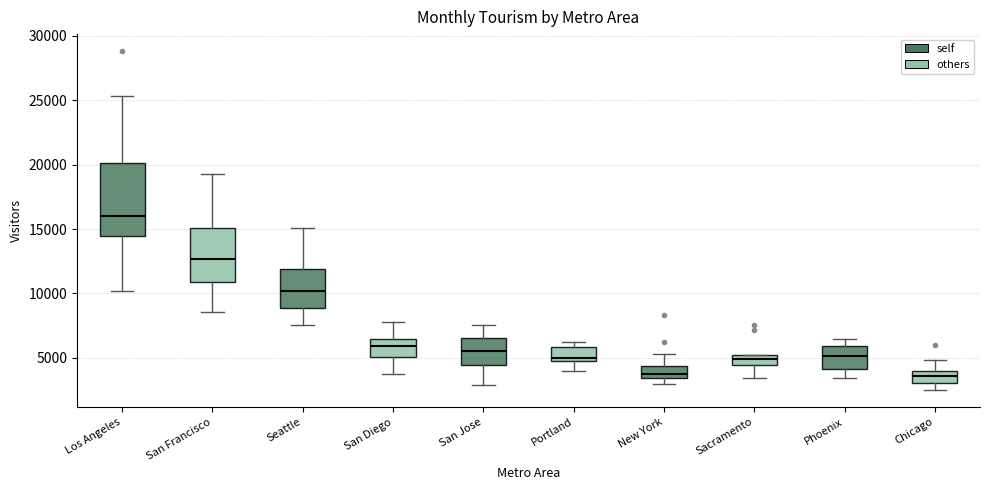

Which box's median line is the highest?

Los Angeles